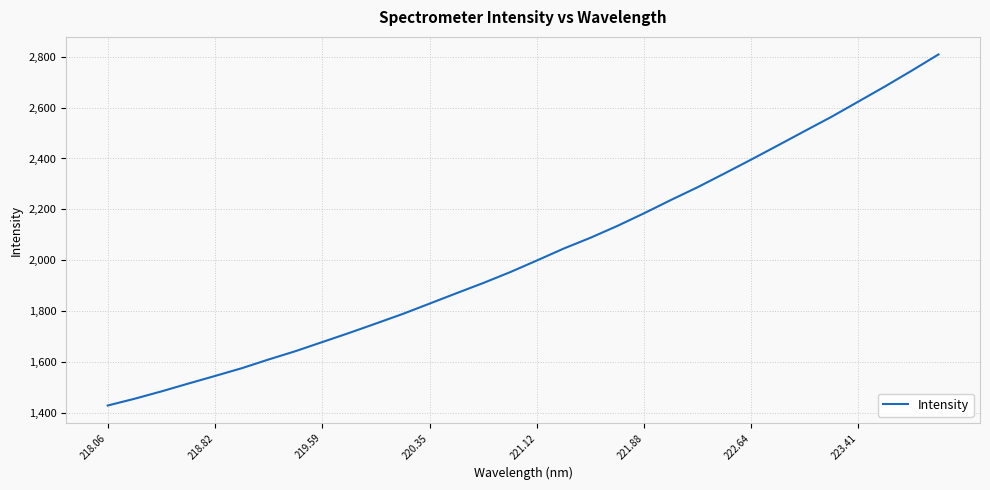

What is the difference between the maximum and minimum values?

1377.8